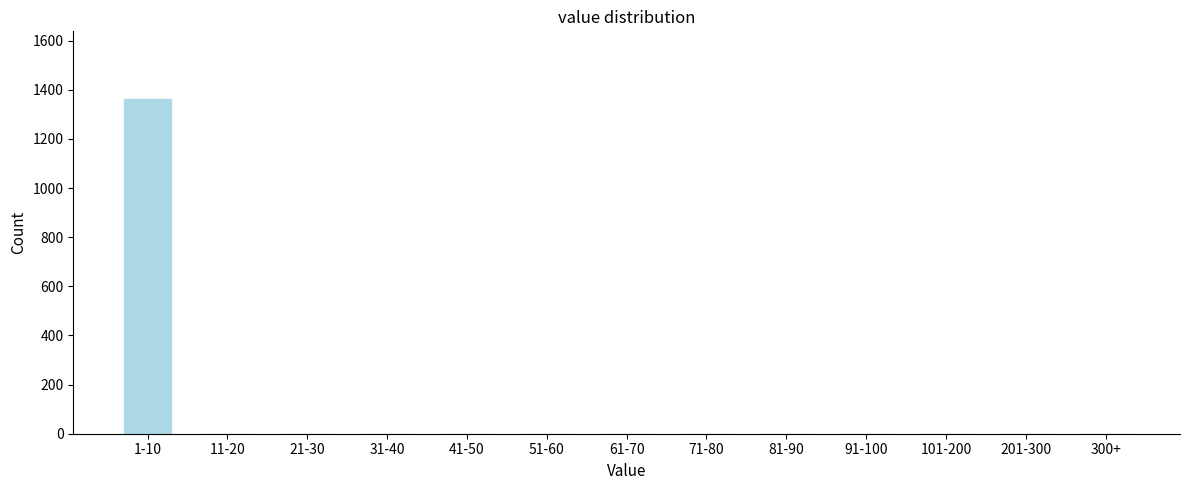

Reading left to right, extract all data points from this chart.

1-10=1364	11-20=0	21-30=0	31-40=0	41-50=0	51-60=0	61-70=0	71-80=0	81-90=0	91-100=0	101-200=0	201-300=0	300+=0